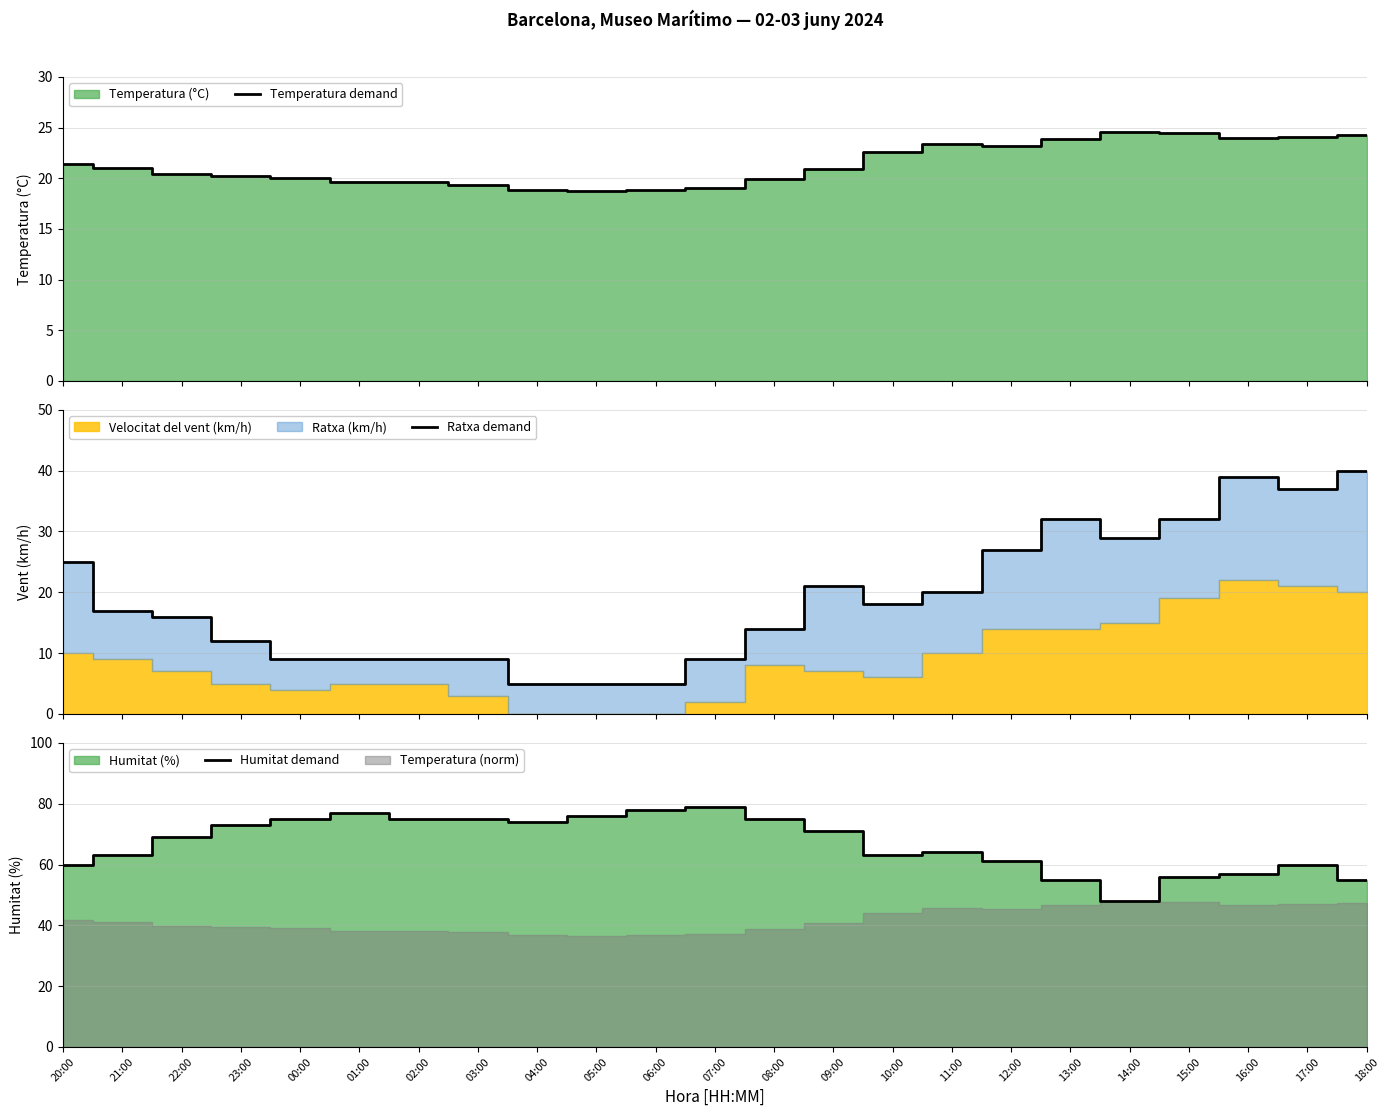

In Ratxa demand, how many points are lower than both neighbors (excluding endpoints)?

3